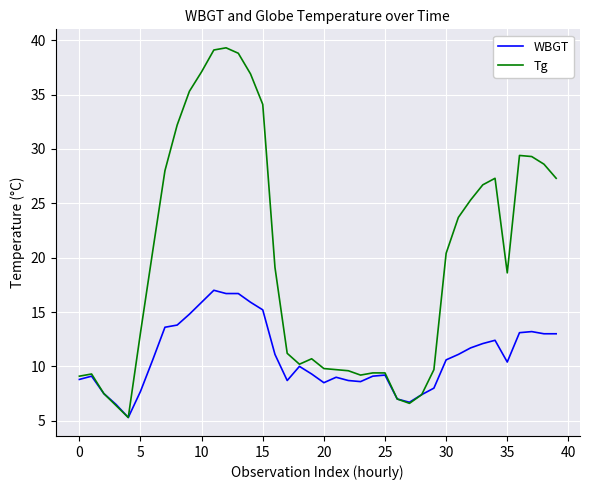

What is the maximum value shown in the chart?

39.3